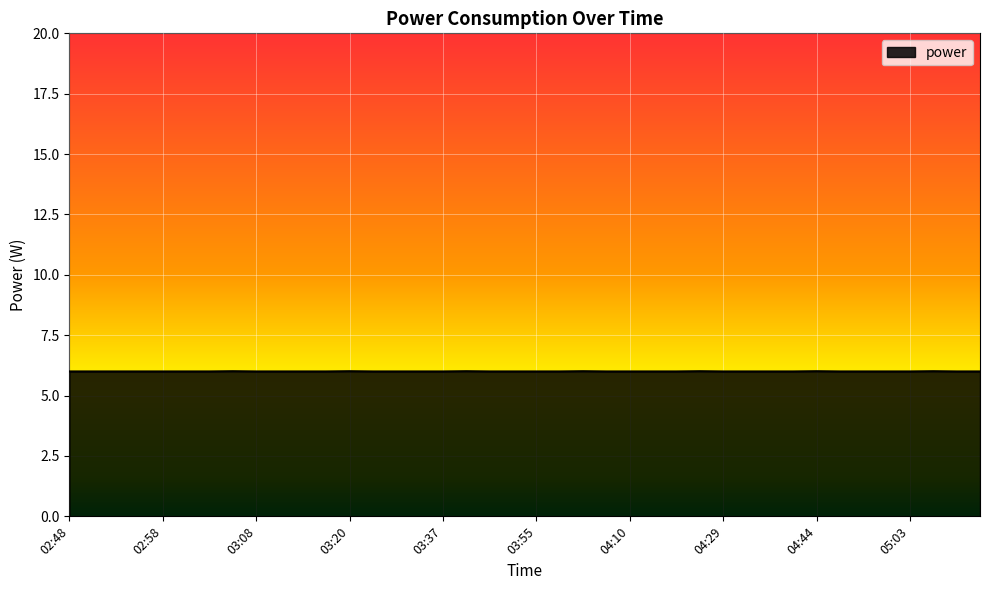

What is the smallest value displayed?

6.0